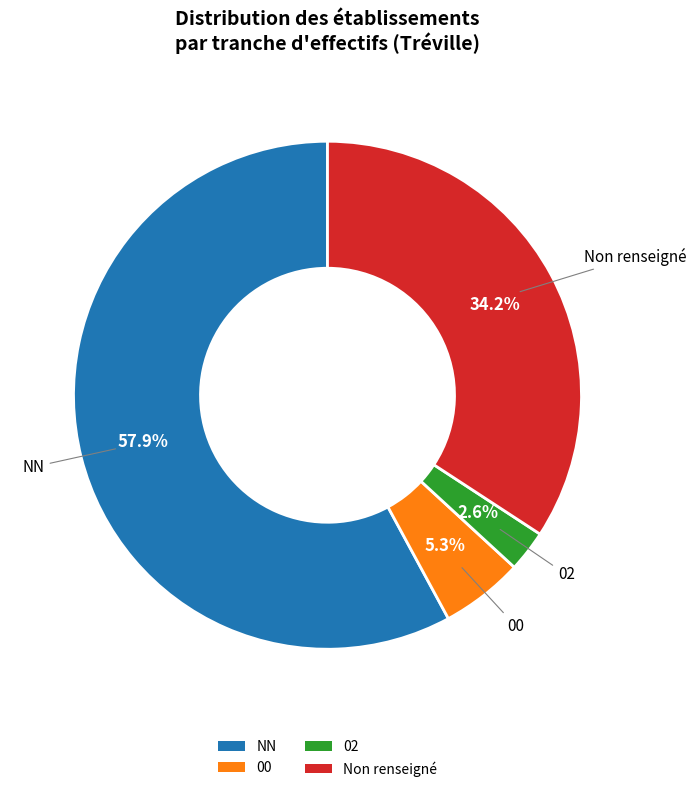

What portion of the pie excludes 00?

94.7%